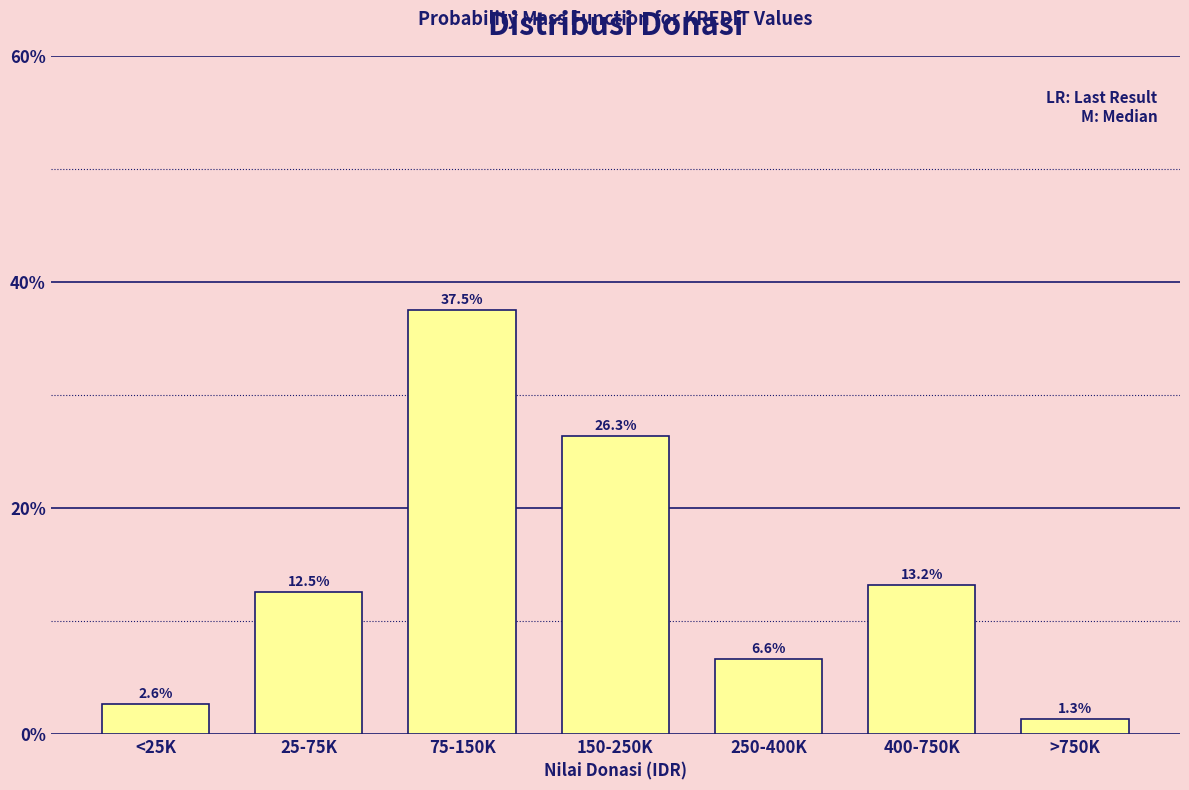

Reading right to left, extract all data points from this chart.

1.3	13.2	6.6	26.3	37.5	12.5	2.6